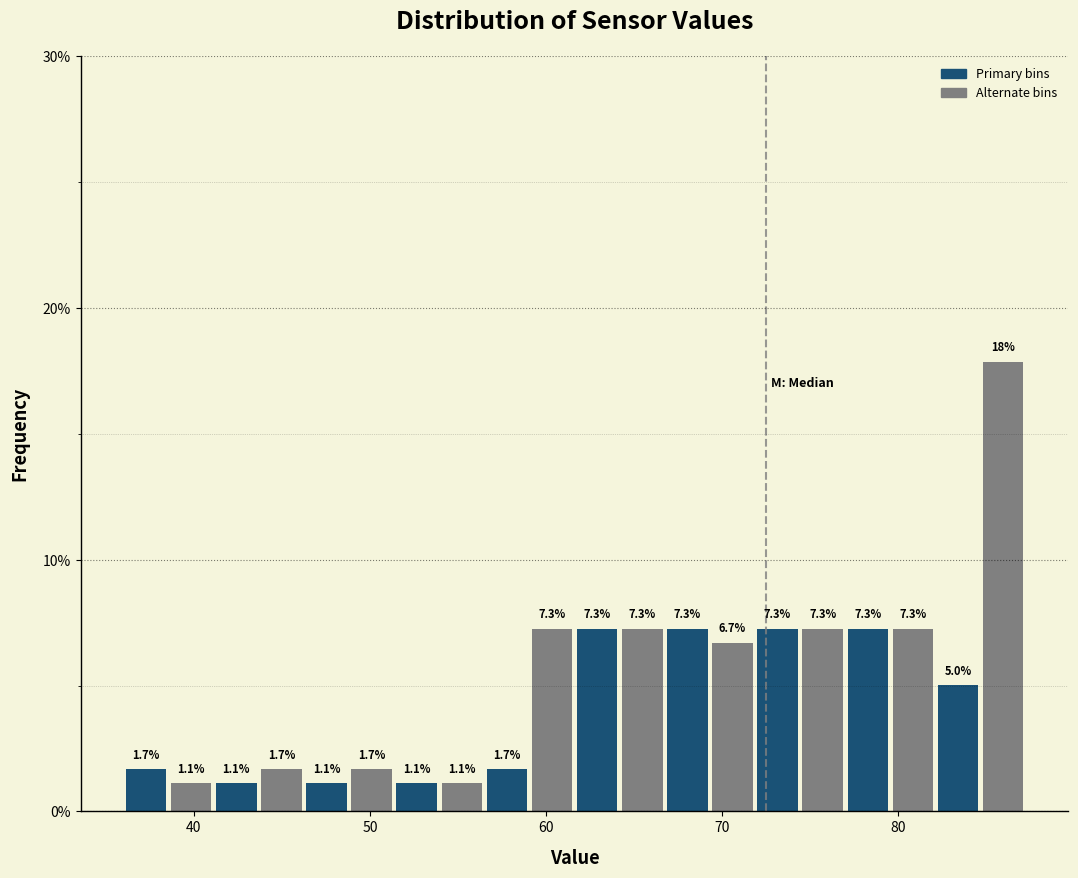

Read against the x-axis, roughly where is the centre of the tallest bar?

86